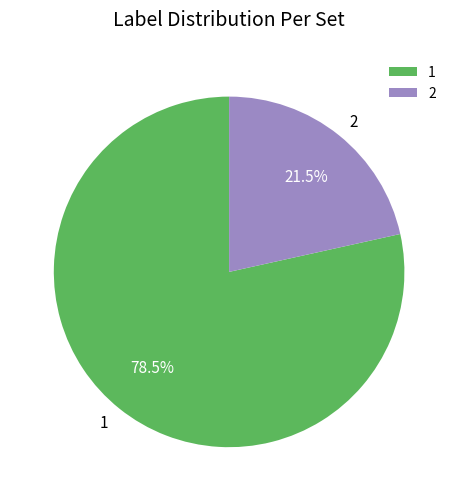

To the nearest percent, what is the combined percentage of 1 and 2?

100%